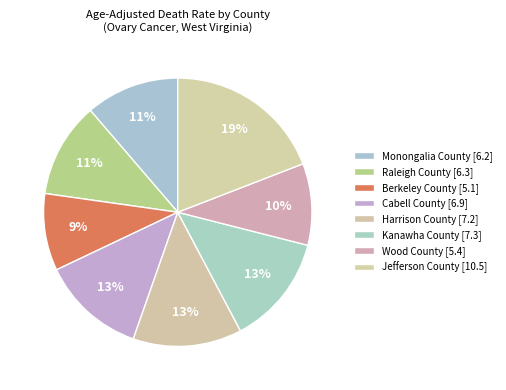

Approximately how many times larger is the value at Berkeley County compared to Kanawha County?

0.7